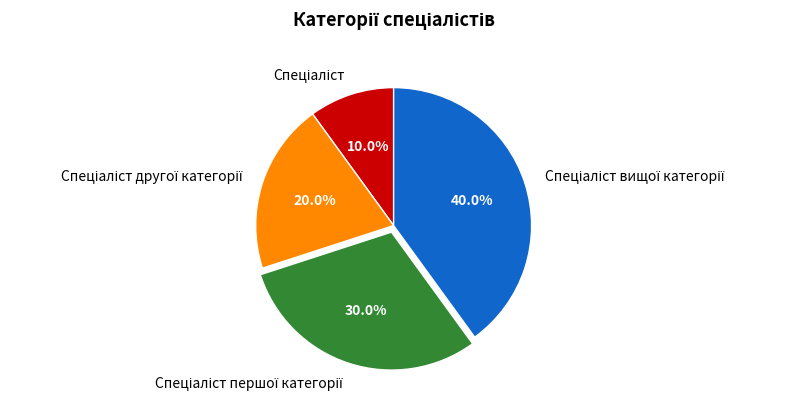

To the nearest percent, what is the difference between the largest and smallest slice percentages?

30%